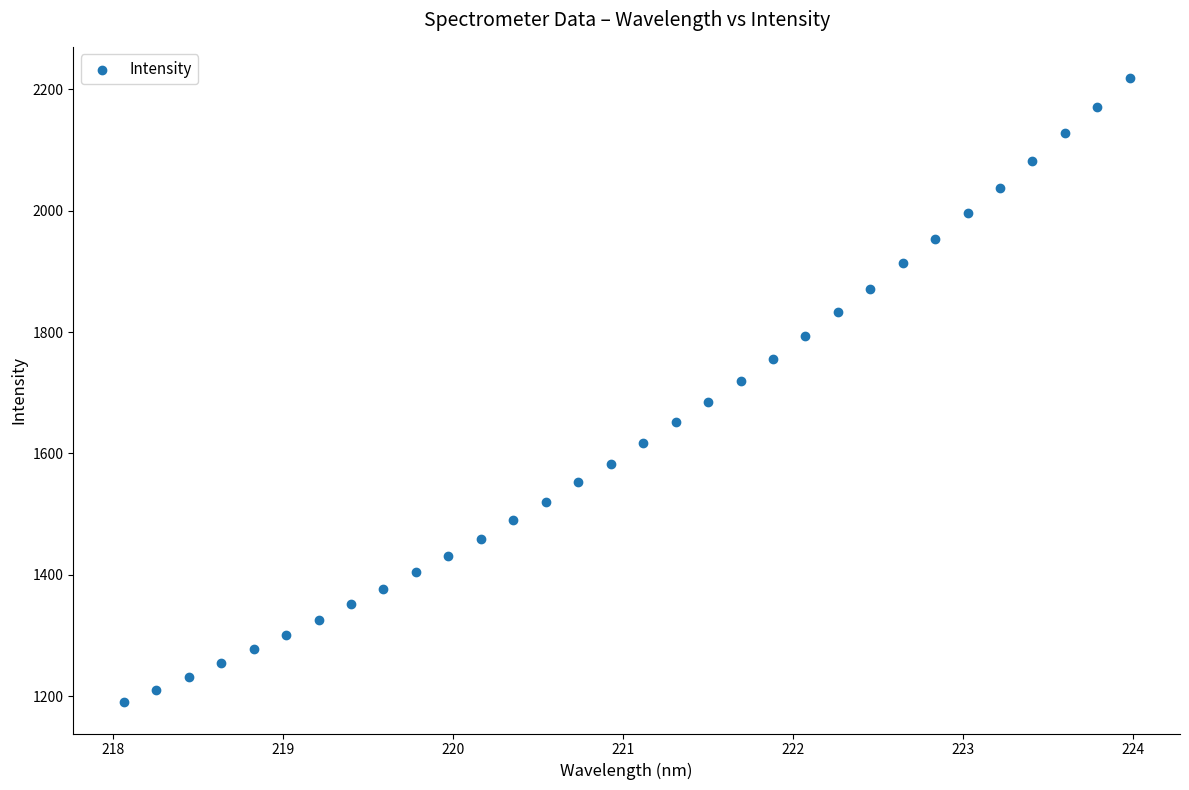

What is the range of Y values (max minus min)?

1028.1